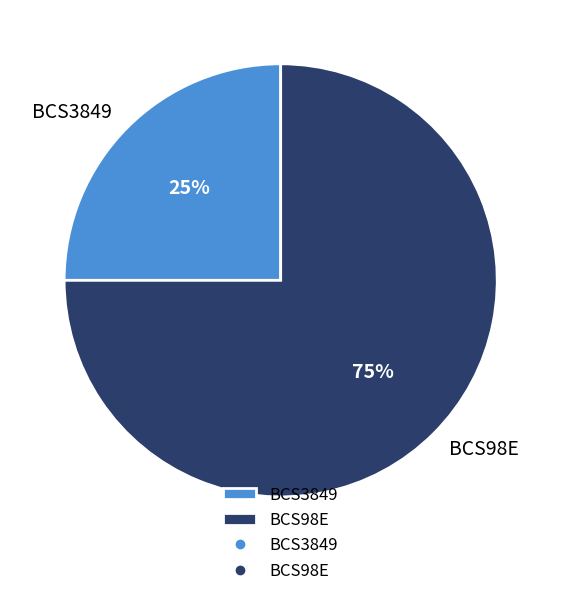

What is the ratio of the value at BCS3849 to the value at BCS98E?

0.3